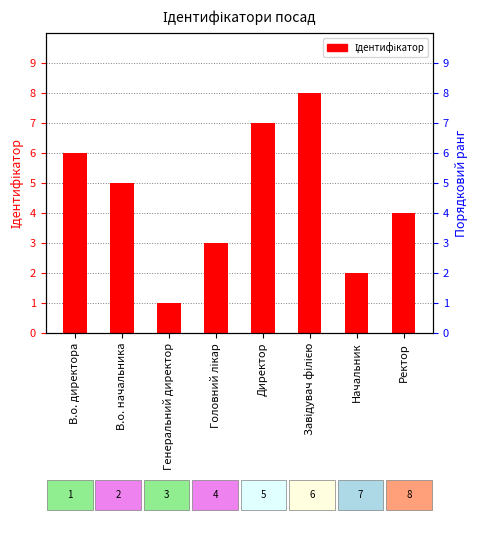

What position from the right is Завідувач філією?

3